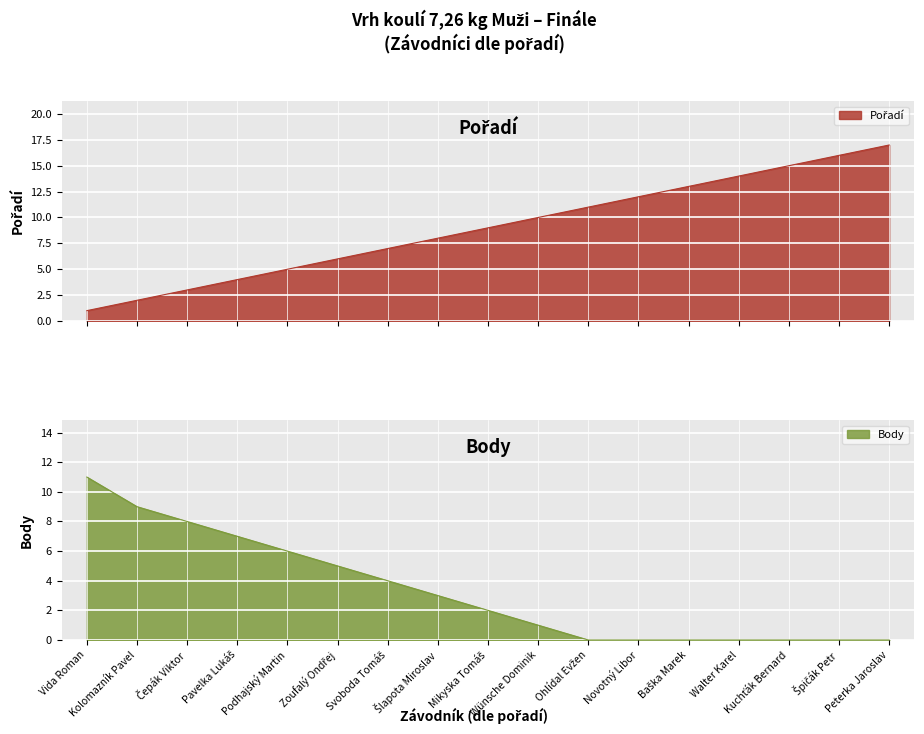

How many values in the Body series are below 2?

8